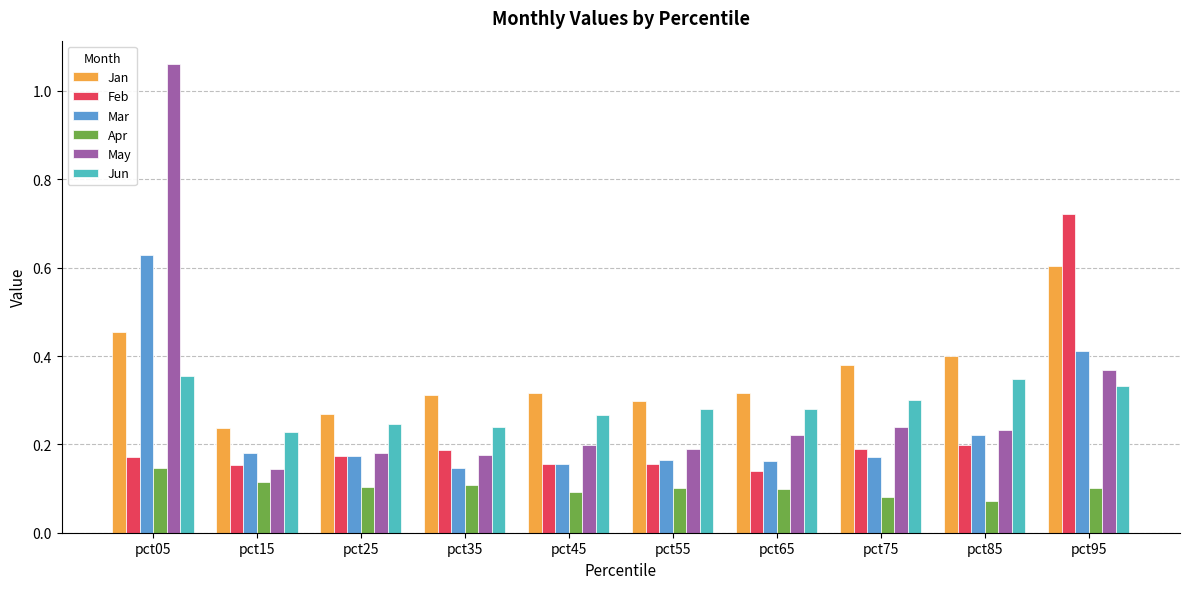

Which category has the highest value across all series?

pct05